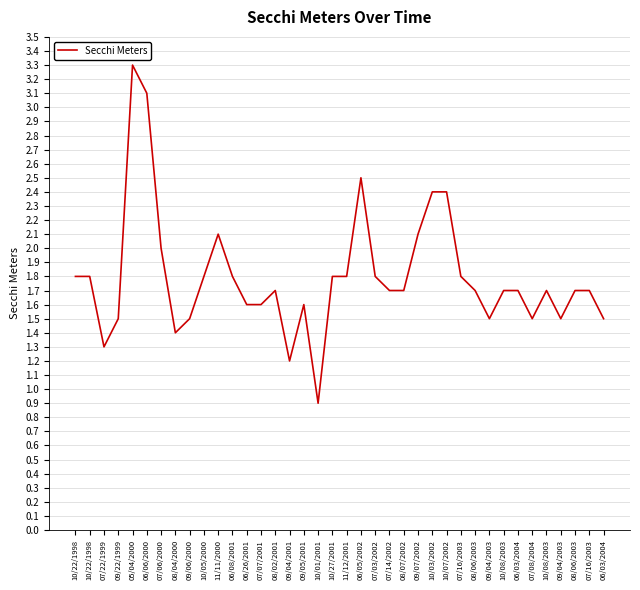

Does the chart have visible grid lines?

Yes